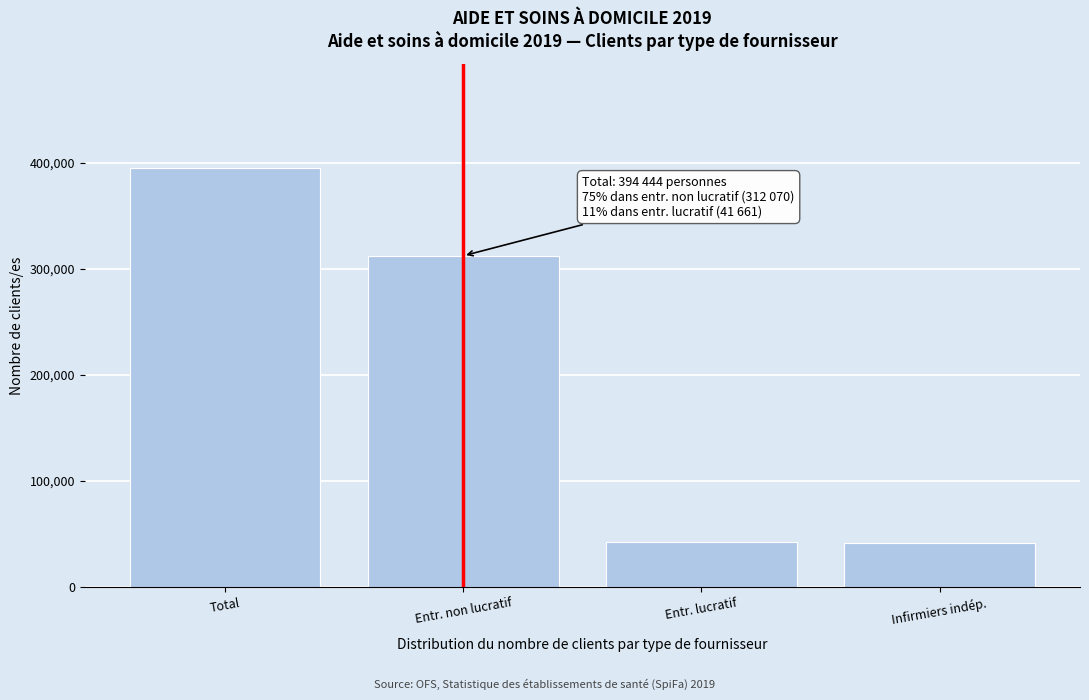

The value at Total is 394444. True or false?

True